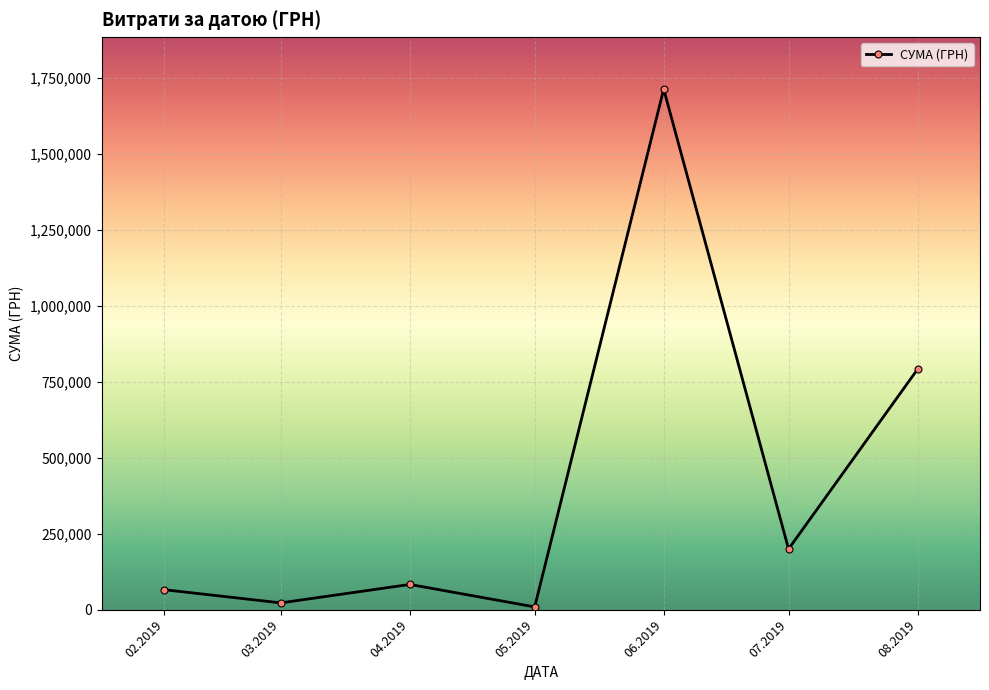

What is the label of the 3rd point from the left?

04.2019